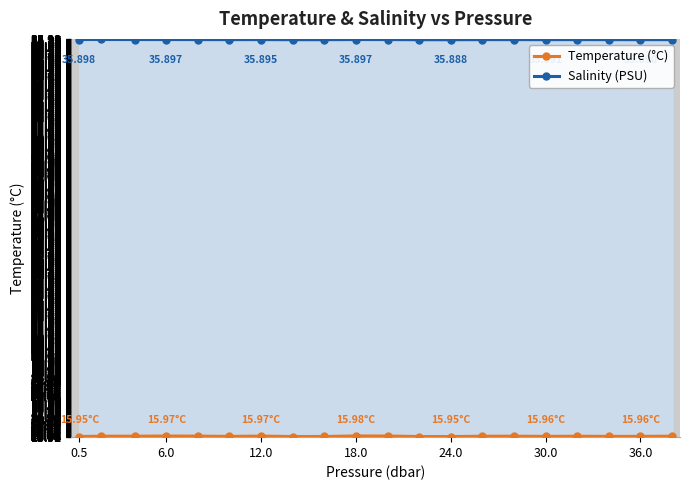

At 6.0, list the series in order from smallest to largest.

Temperature (°C), Salinity (PSU)